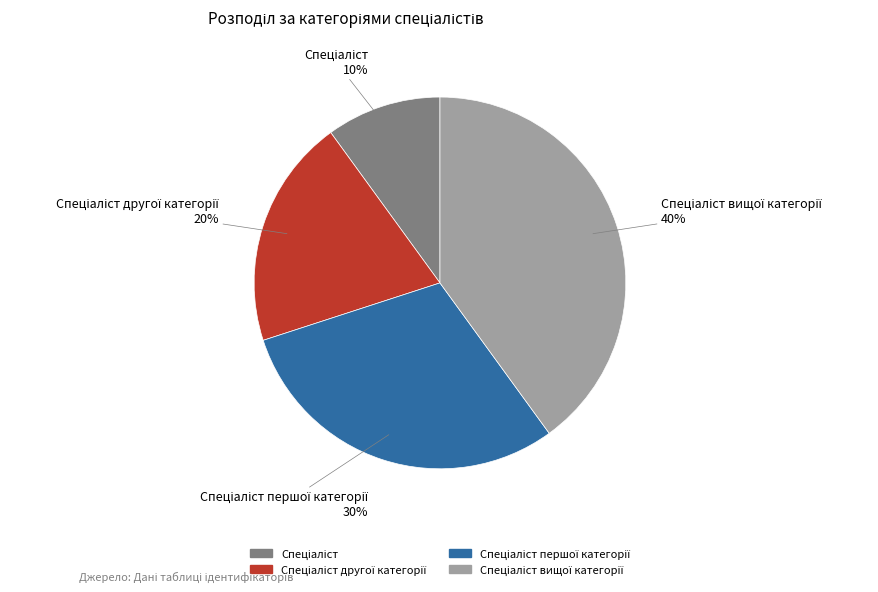

To the nearest percent, what is the average slice percentage?

25%